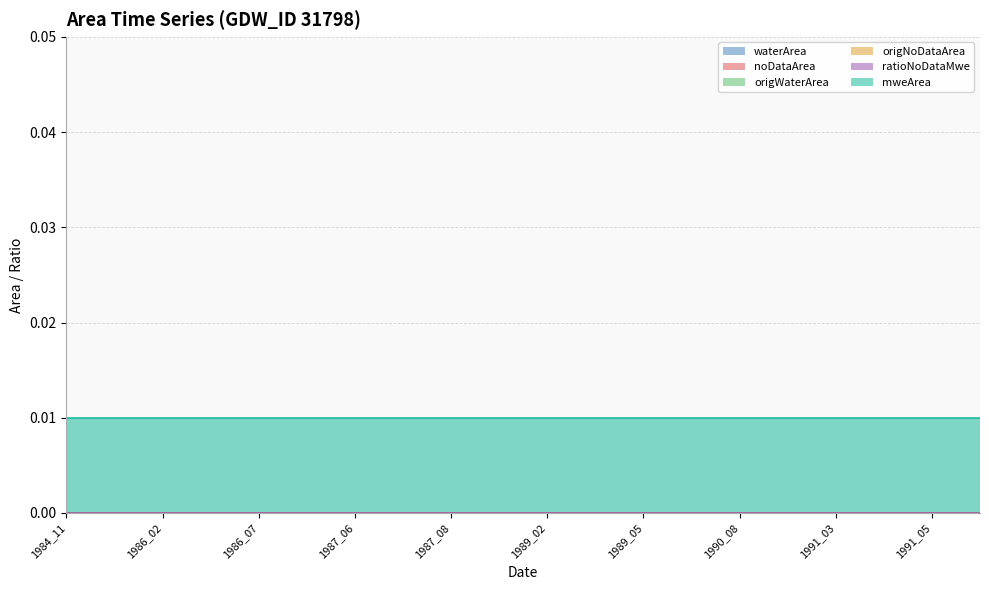

How many lines are shown in the chart?

6